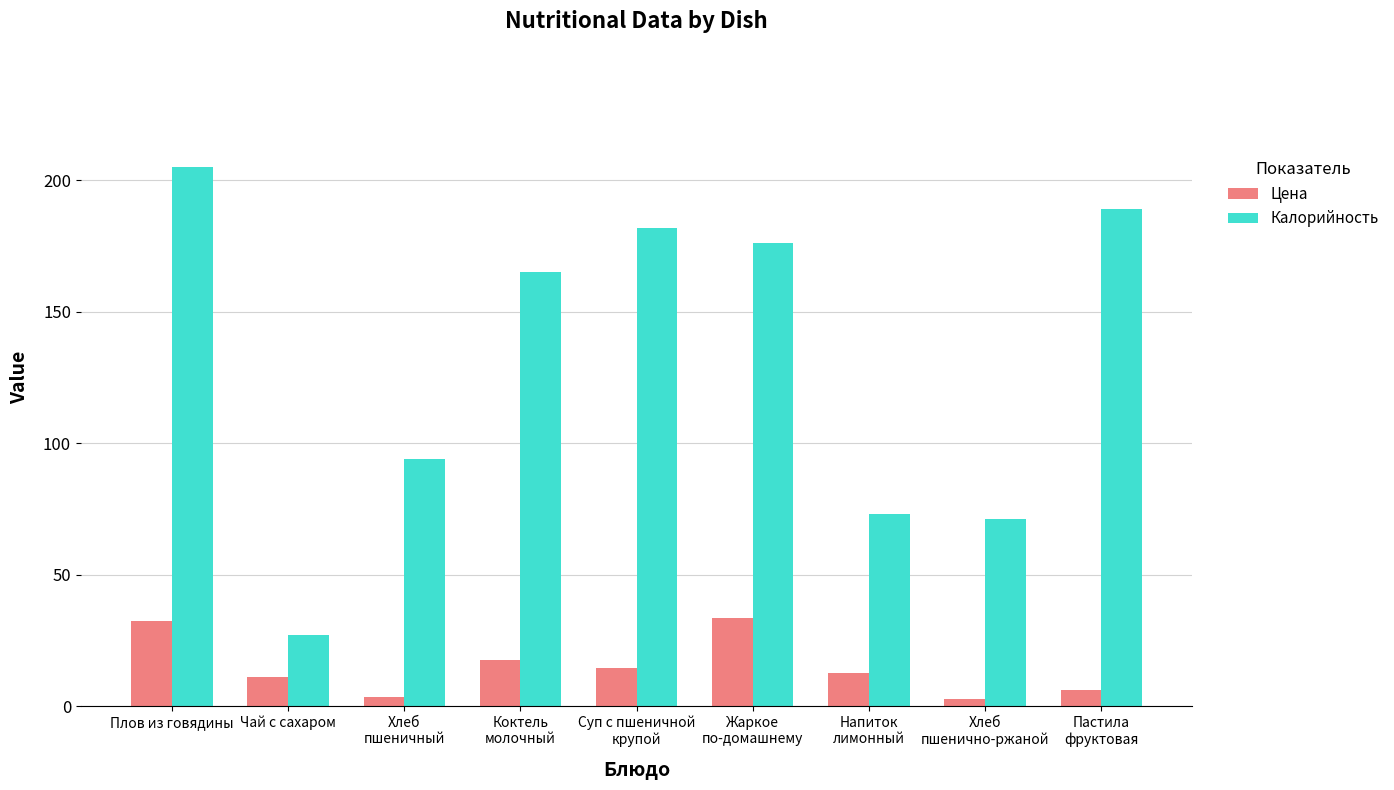

Rank the series by their maximum value, from lowest to highest.

Цена, Калорийность